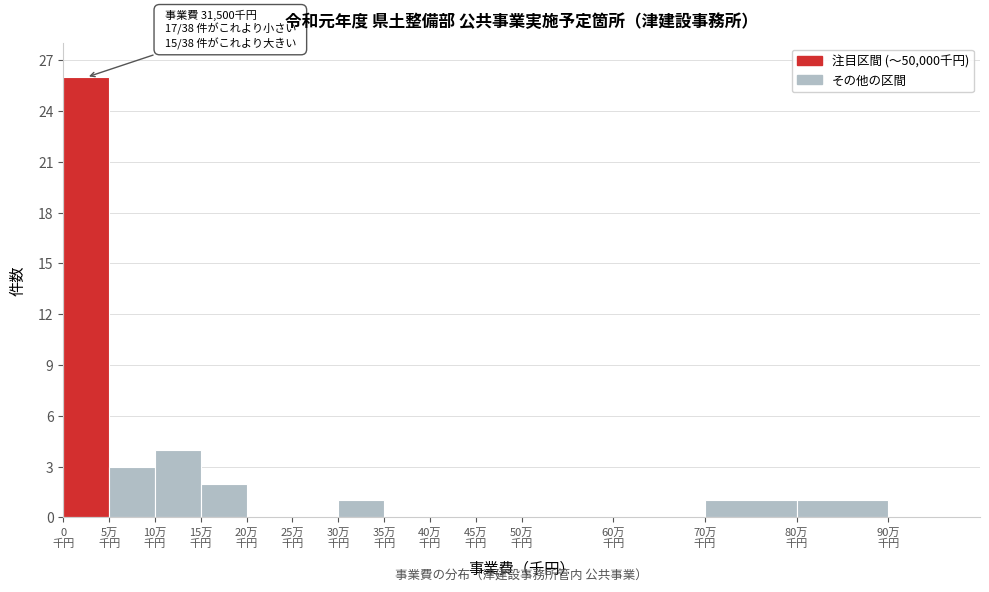

What is the sum of all values?

38